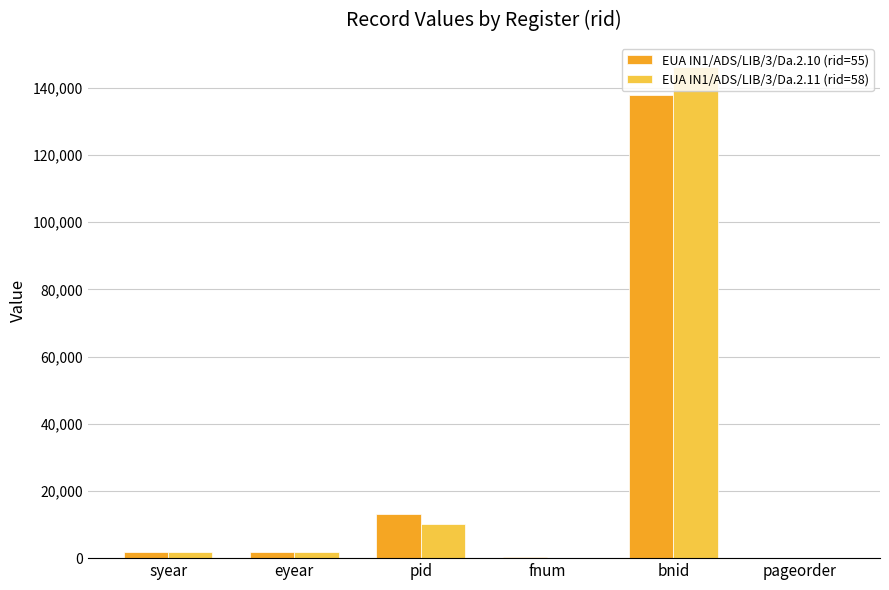

Does the chart contain stacked bars?

No